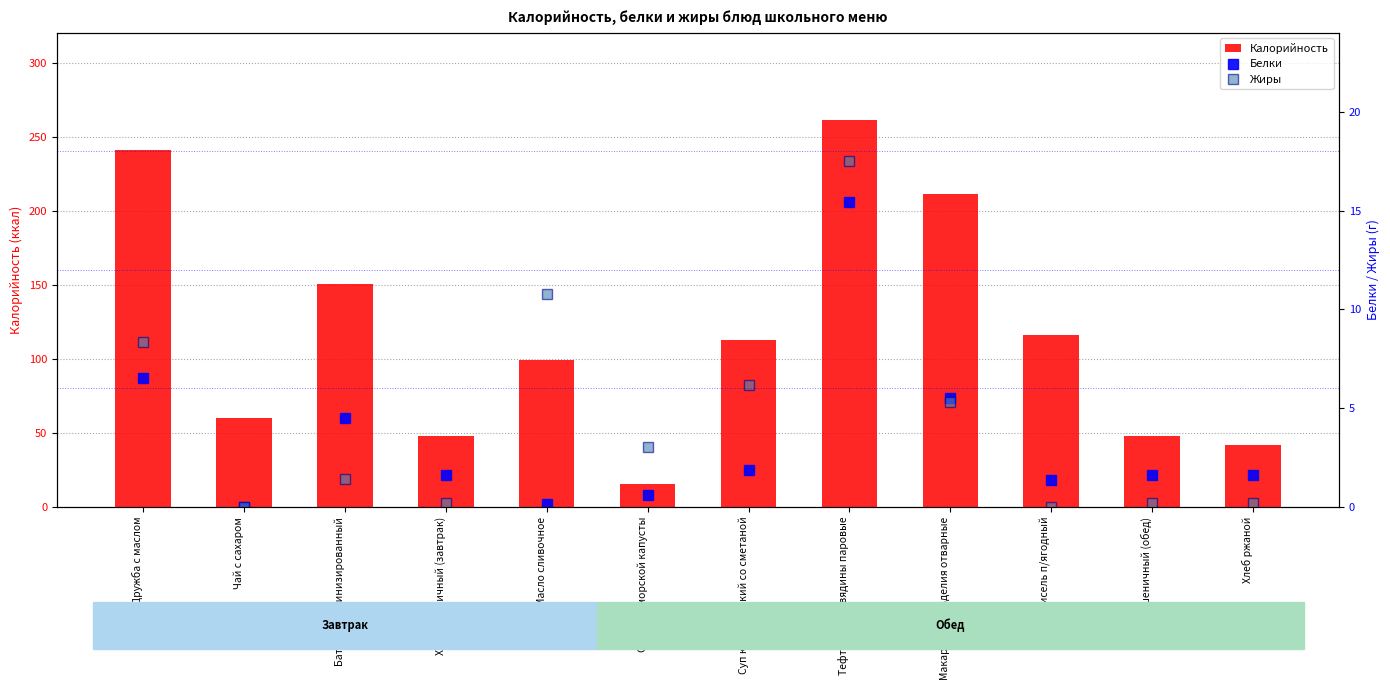

Count the number of data series in this chart.

3